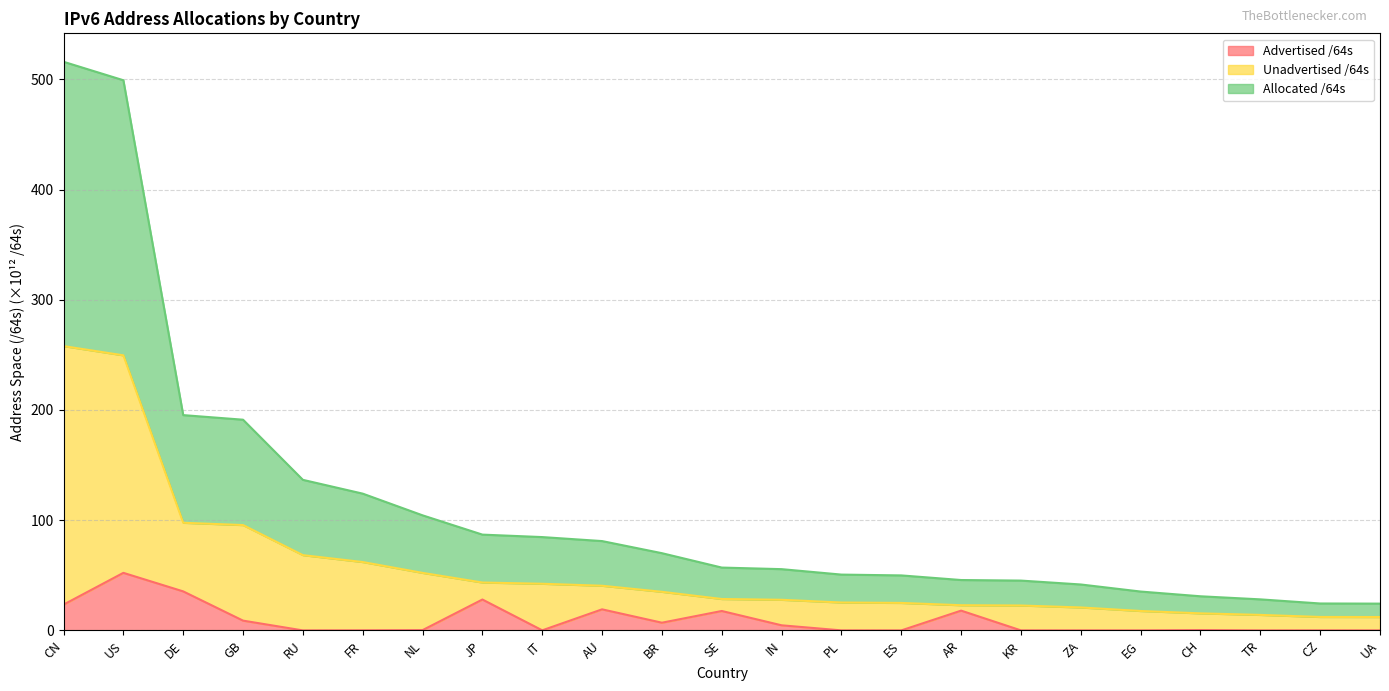

Rank the series by their average value, from highest to lowest.

Allocated /64s, Unadvertised /64s, Advertised /64s